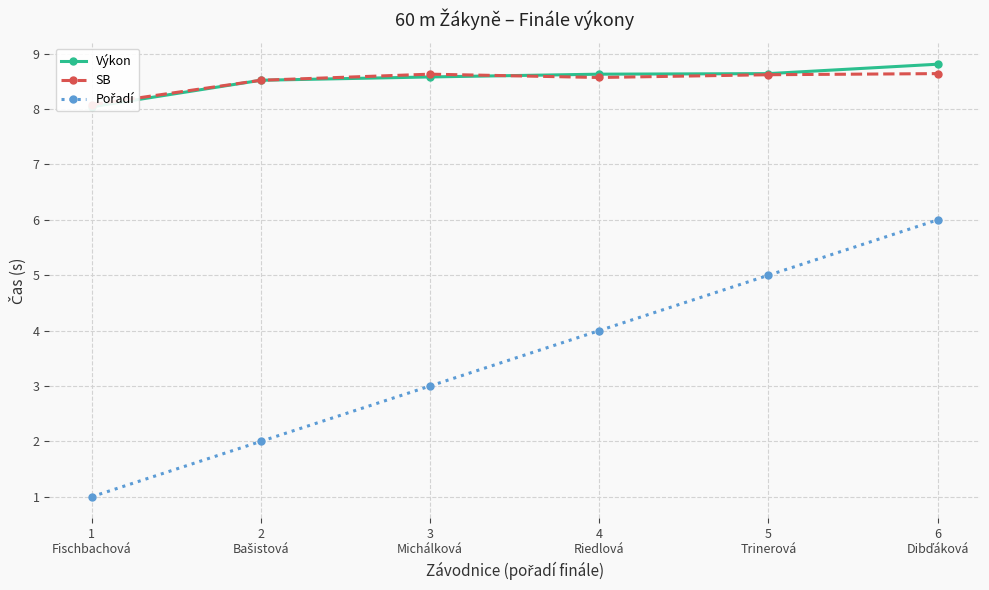

Reading left to right, transcribe all the data shown in this chart.

Výkon: 8.0	8.5	8.6	8.6	8.6	8.8
SB: 8.1	8.5	8.6	8.6	8.6	8.6
Pořadí: 1.0	2.0	3.0	4.0	5.0	6.0